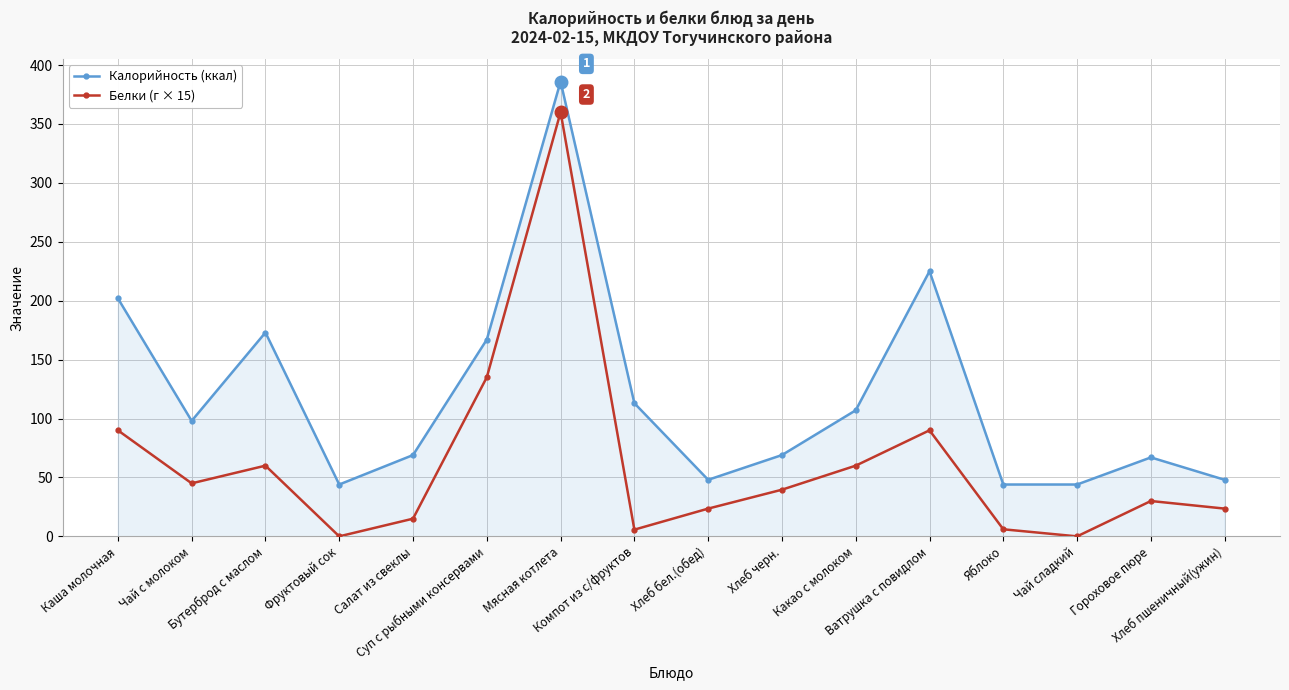

What is the average value of the Калорийность (ккал) series?

119.0